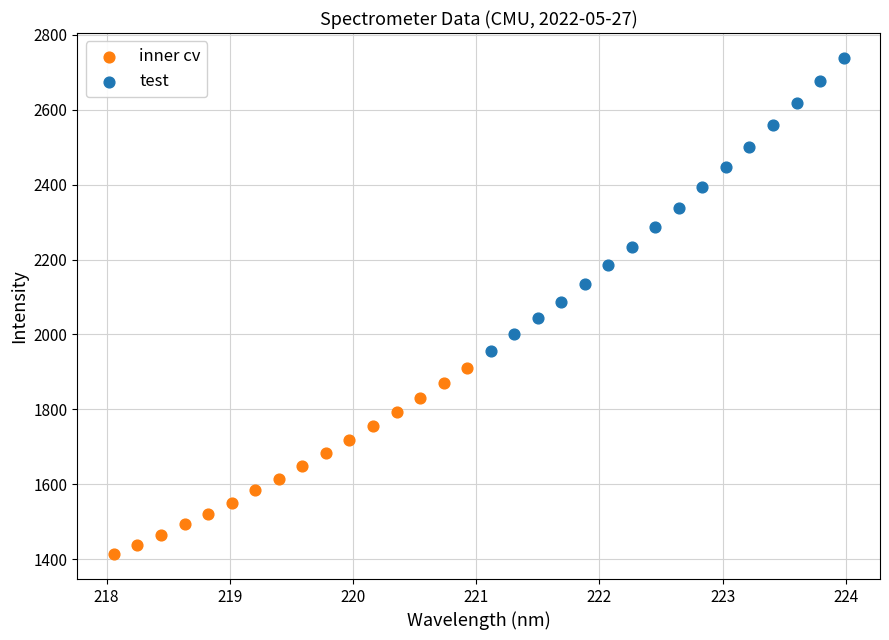

Which series contains the highest Y value?

test